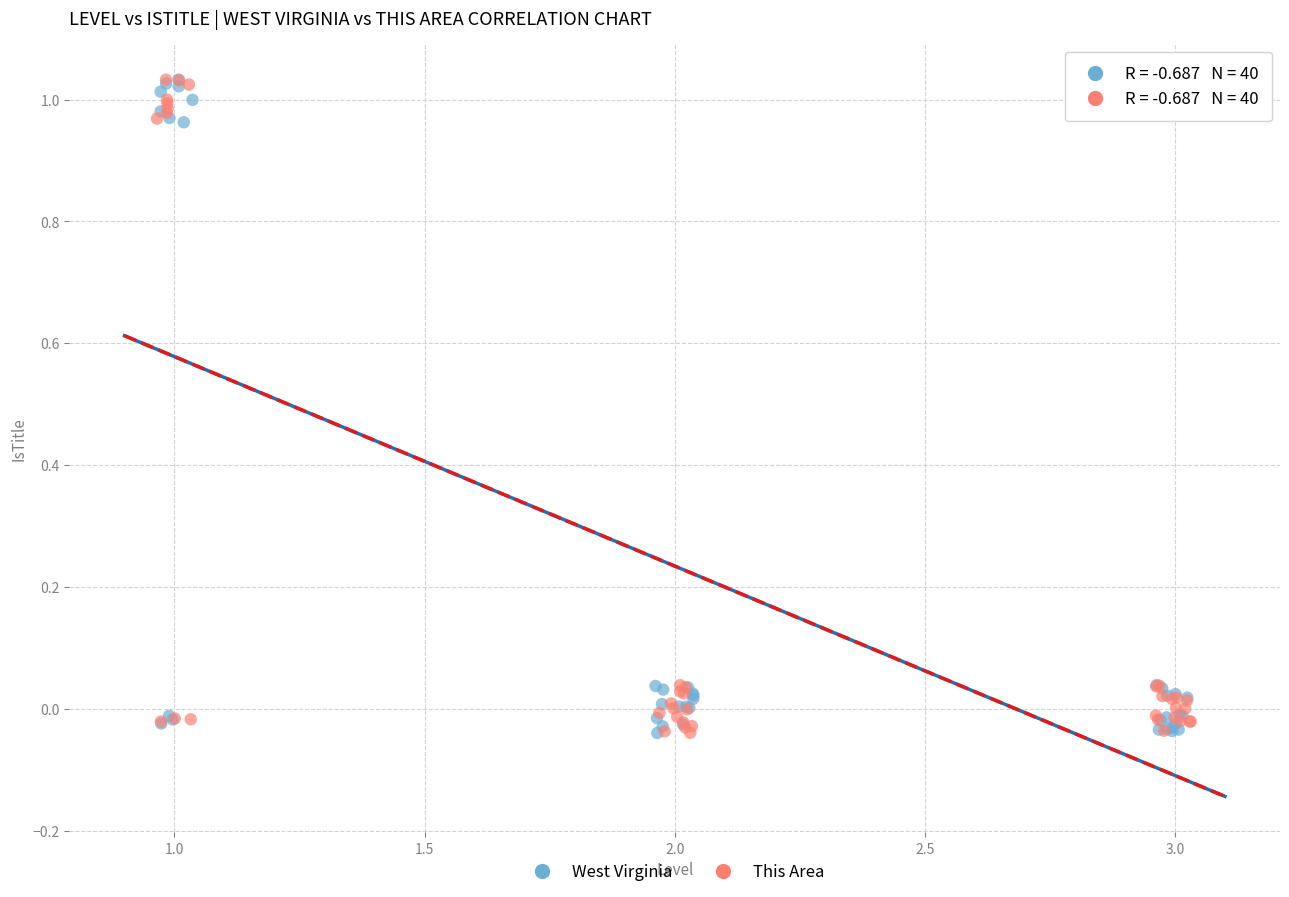

What are all the series names shown in the legend?

West Virginia, This Area